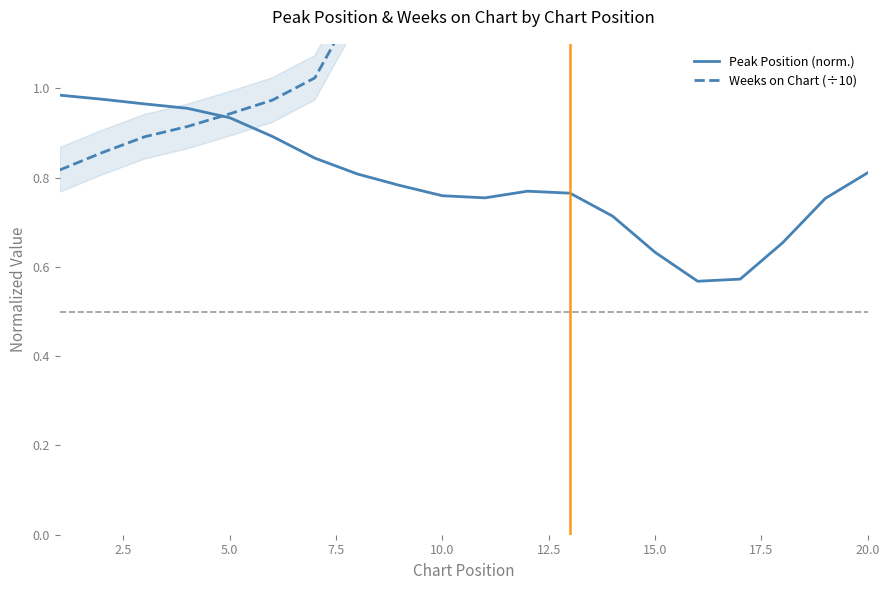

What are all the series names shown in the legend?

Peak Position (norm.), Weeks on Chart (÷10)